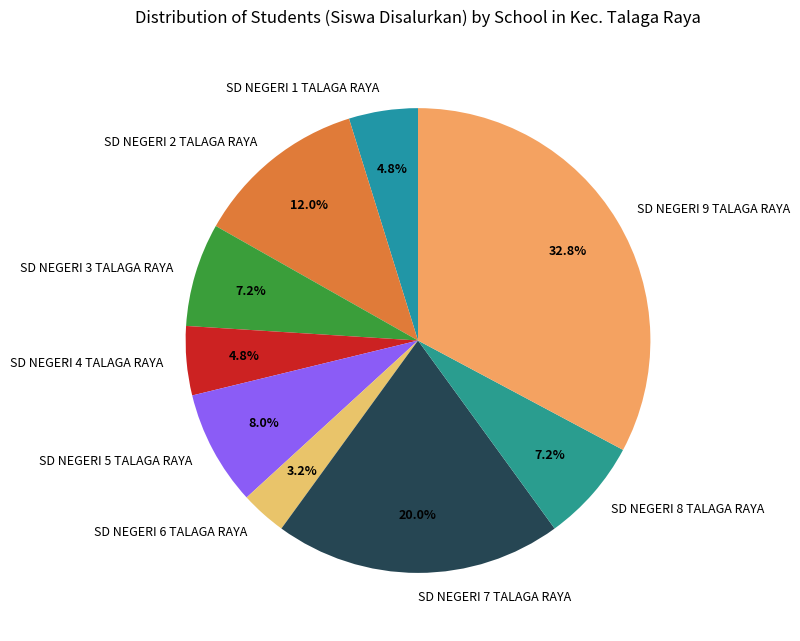

To the nearest percent, what portion does SD NEGERI 8 TALAGA RAYA represent?

7%